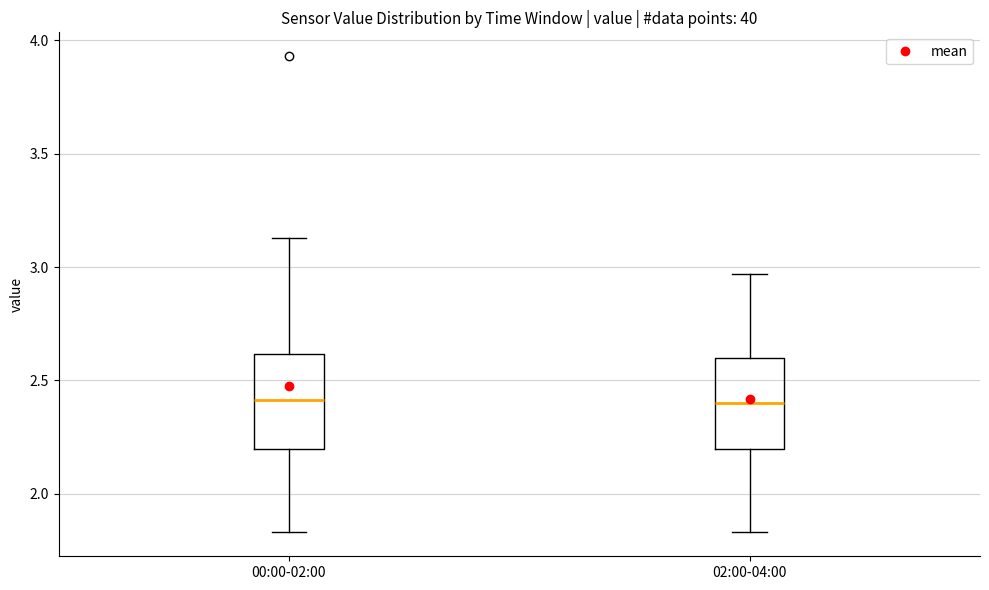

Reading left to right, read every box against the y-axis: the position of its median line, the range the box covers, and the ends of its whiskers. The values are not printed on the chart, so give them approximately, as read against the axis.

00:00-02:00: median 2.40, box 2.20 to 2.60, whiskers 1.85 to 3.15
02:00-04:00: median 2.40, box 2.20 to 2.60, whiskers 1.85 to 2.95